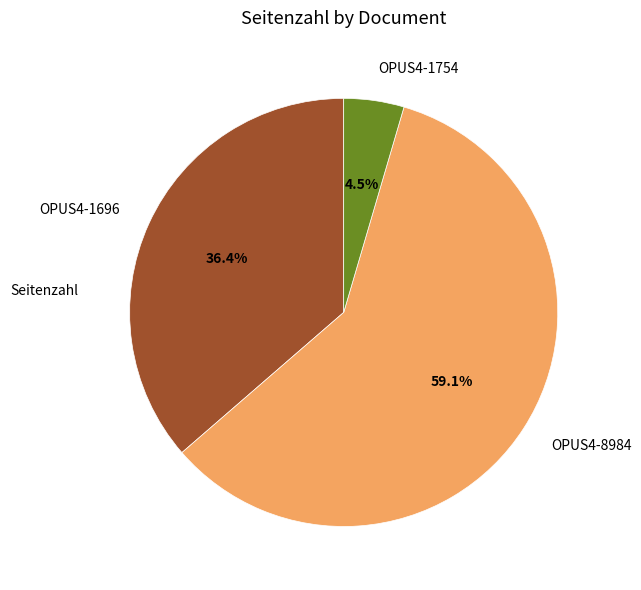

How much of the chart is everything except OPUS4-1754?

95.5%